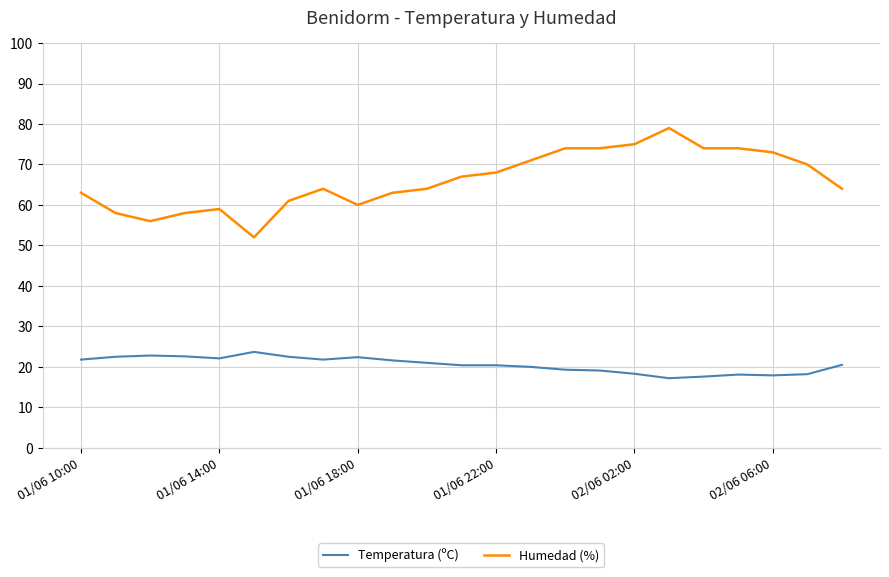

Which series has the largest range (max minus min)?

Humedad (%)